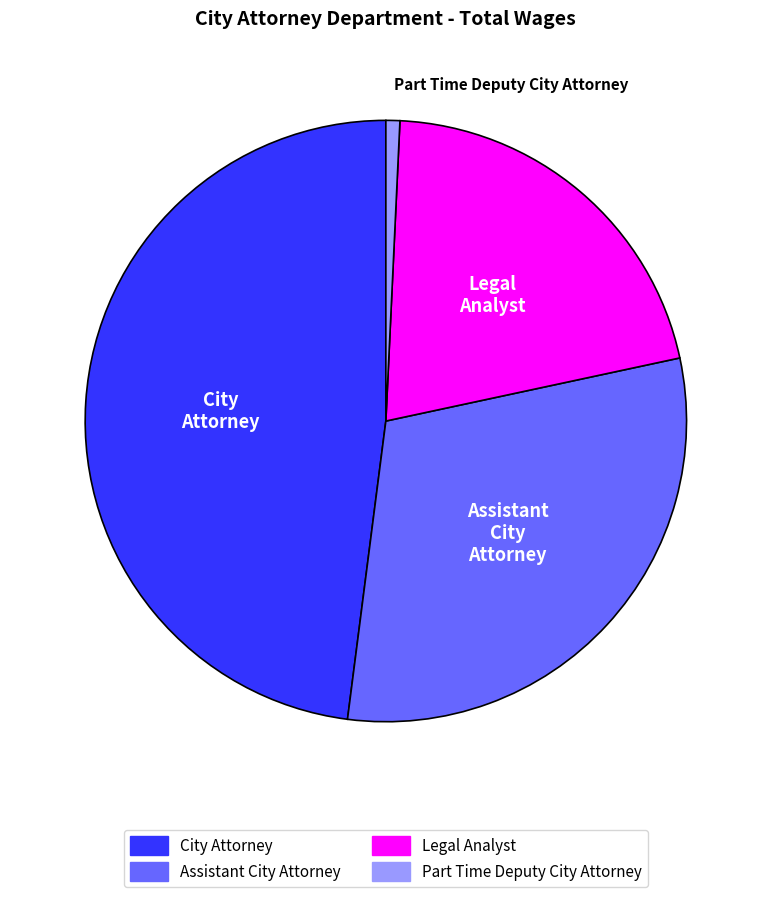

Is the sum of City Attorney and Legal Analyst greater than half?

Yes